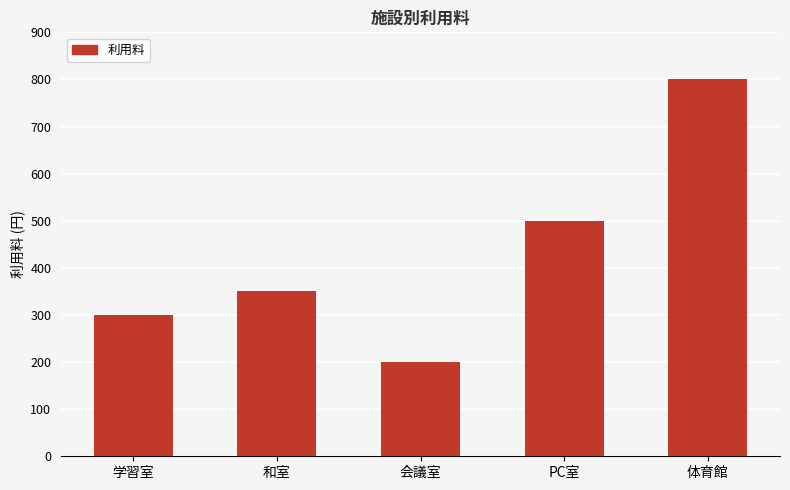

Which label corresponds to the smallest value in the chart?

会議室